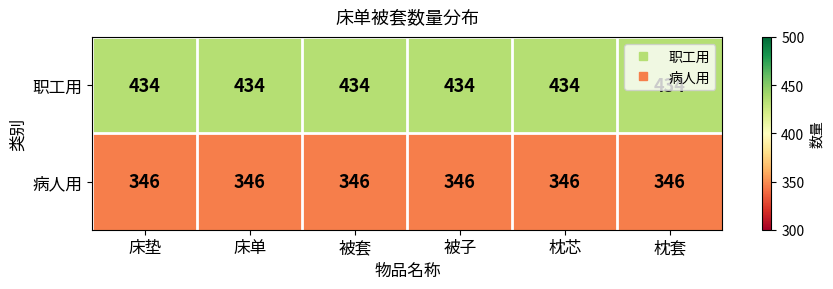

What is the difference between the highest and lowest values at 床垫?

88